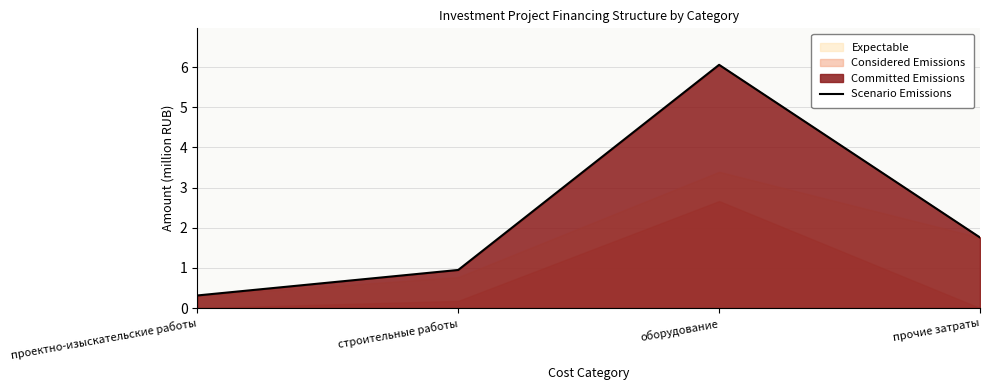

How many interior local peaks (higher than both neighbors) does the data have?

1